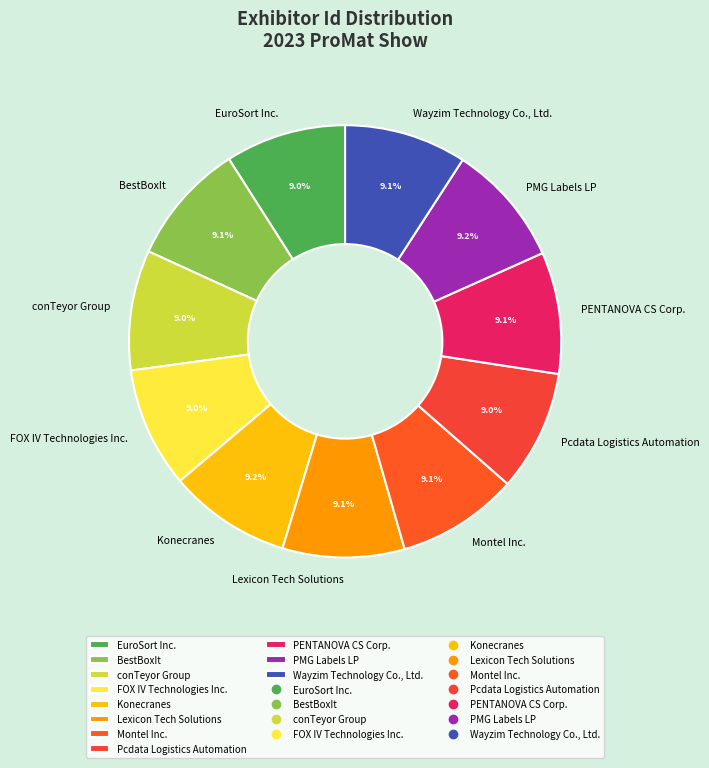

Does conTeyor Group account for over 50% of the chart?

No